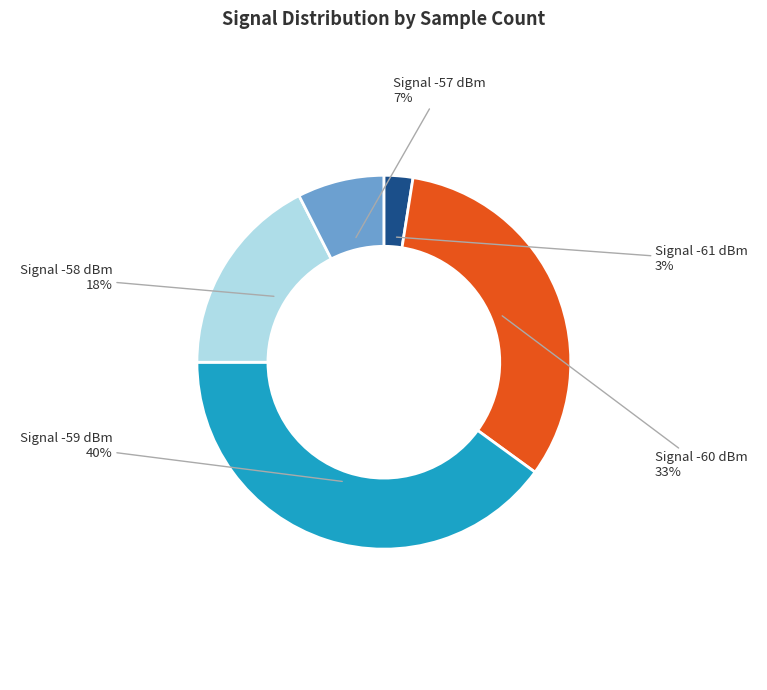

Which has a higher value, Signal -61 dBm or Signal -59 dBm?

Signal -59 dBm